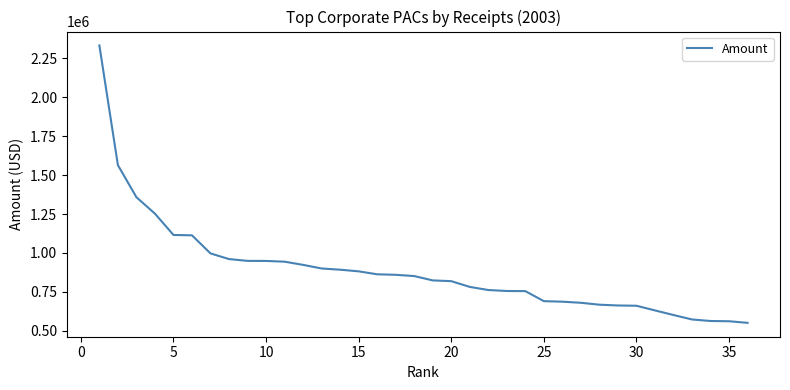

What is the difference between the maximum and minimum values?

1782854.5